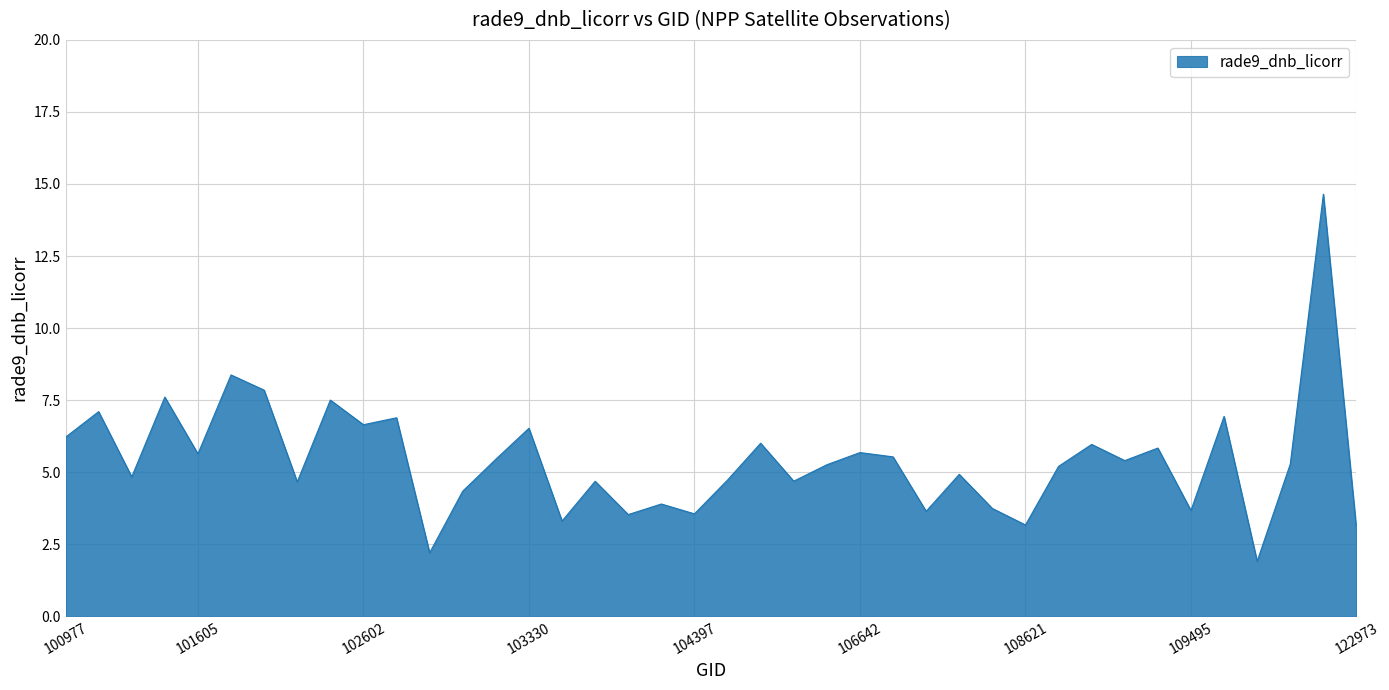

What is the greatest value displayed?

14.6